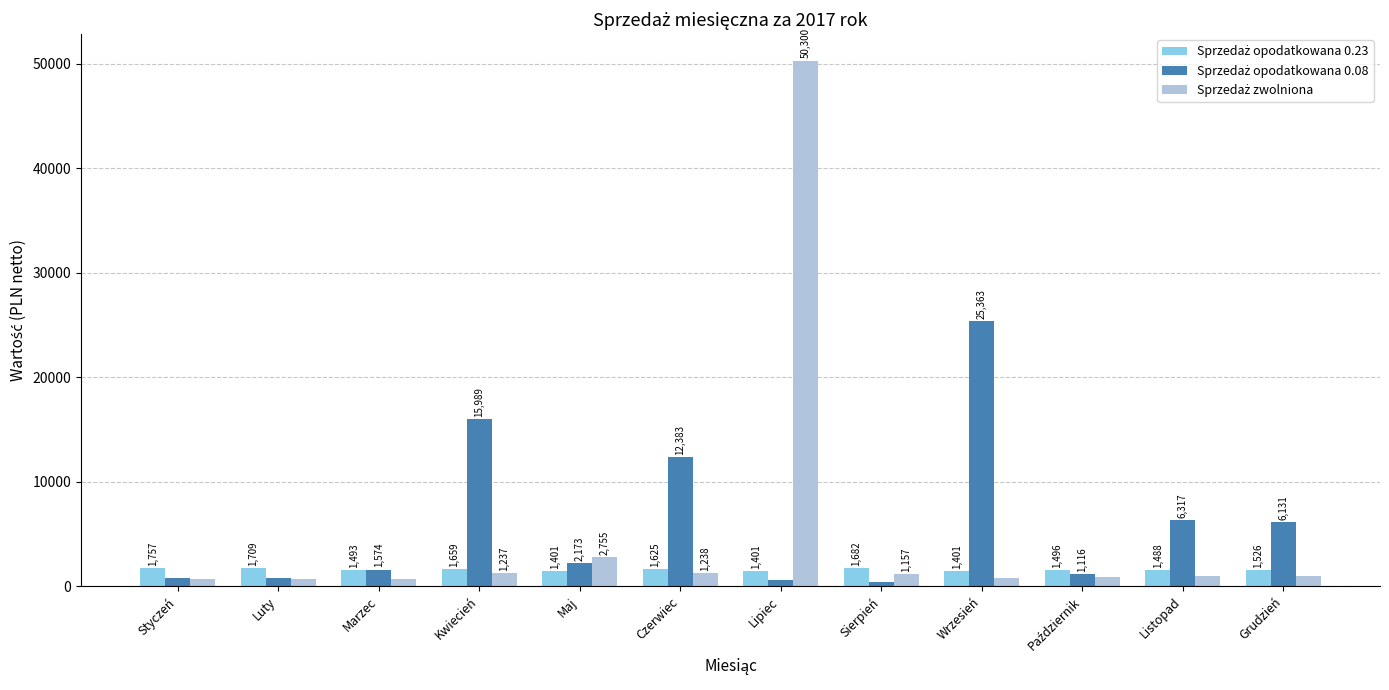

What is the total value across all series at Maj?

6329